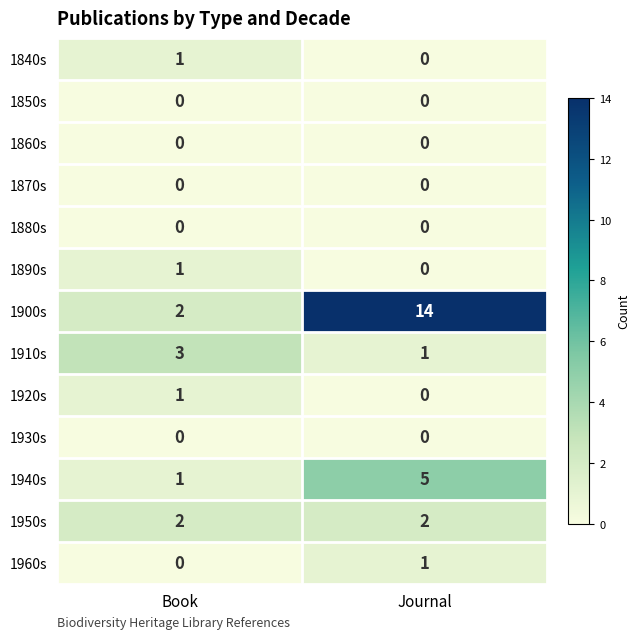

At which category does the chart reach its peak across all series?

Journal